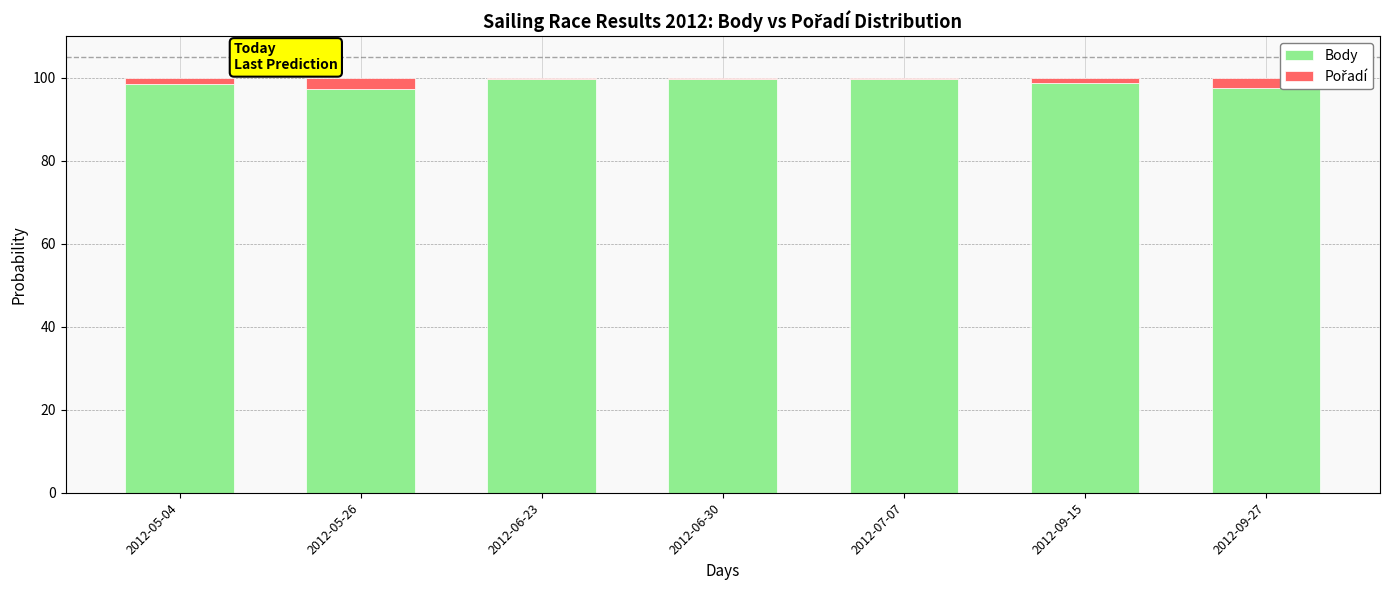

What is the sum of all Body values?

691.3